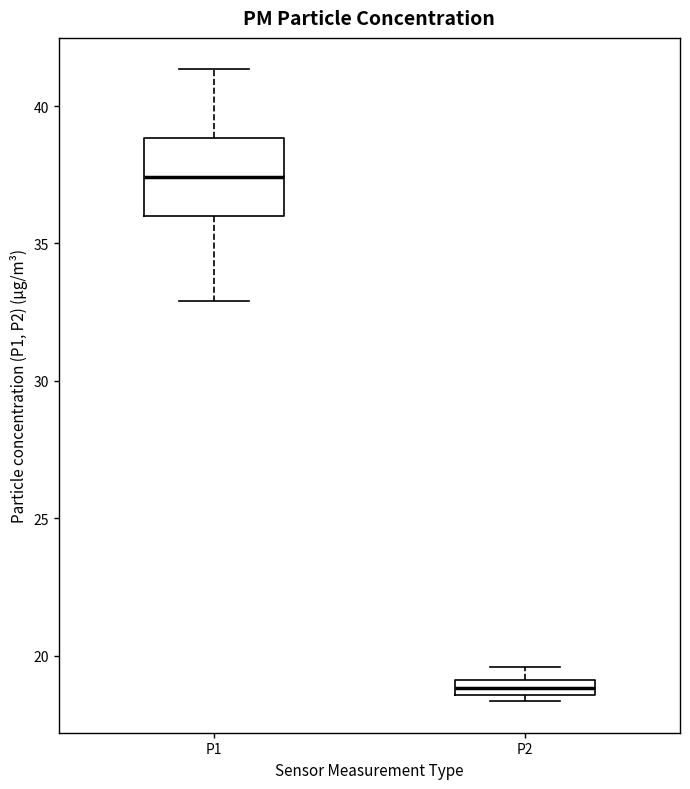

Which box is the tallest, from its lower edge to its upper edge?

P1